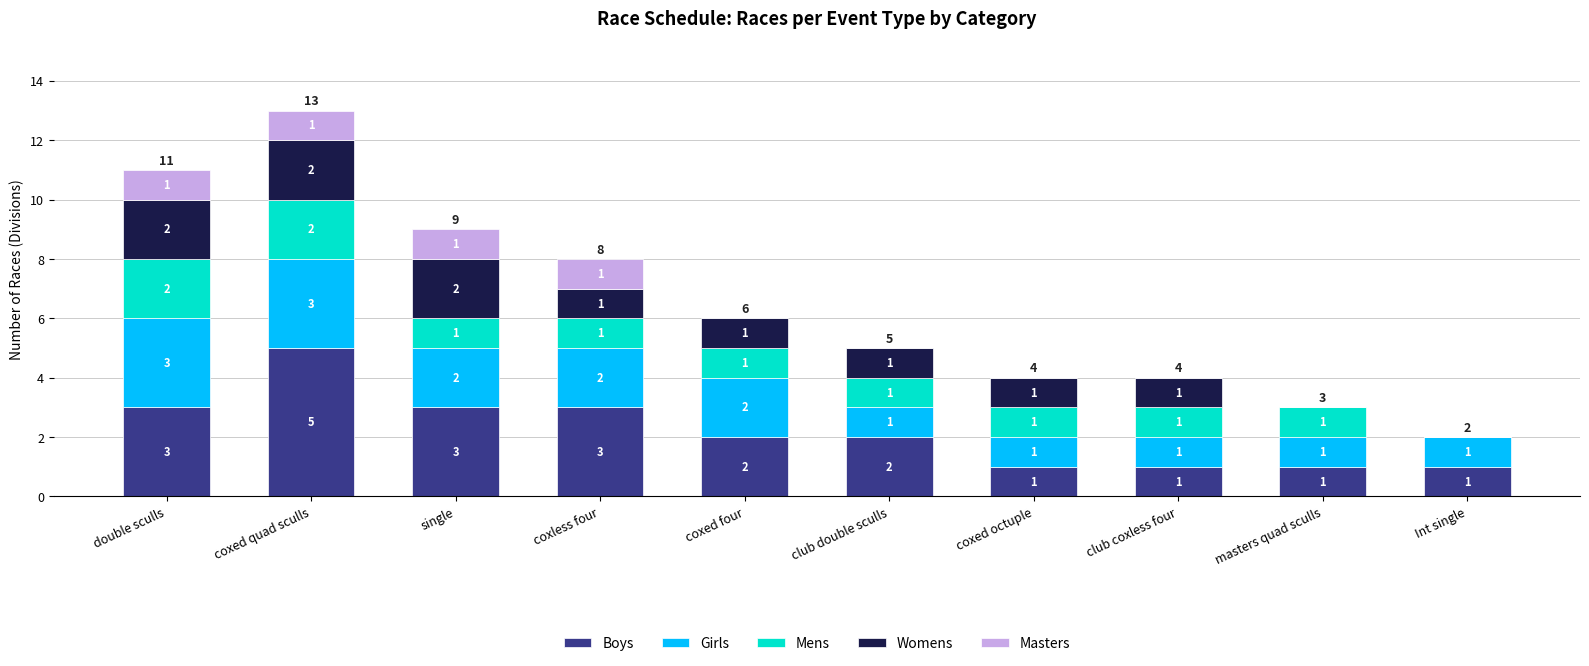

At which category is the sum across all series the highest?

coxed quad sculls